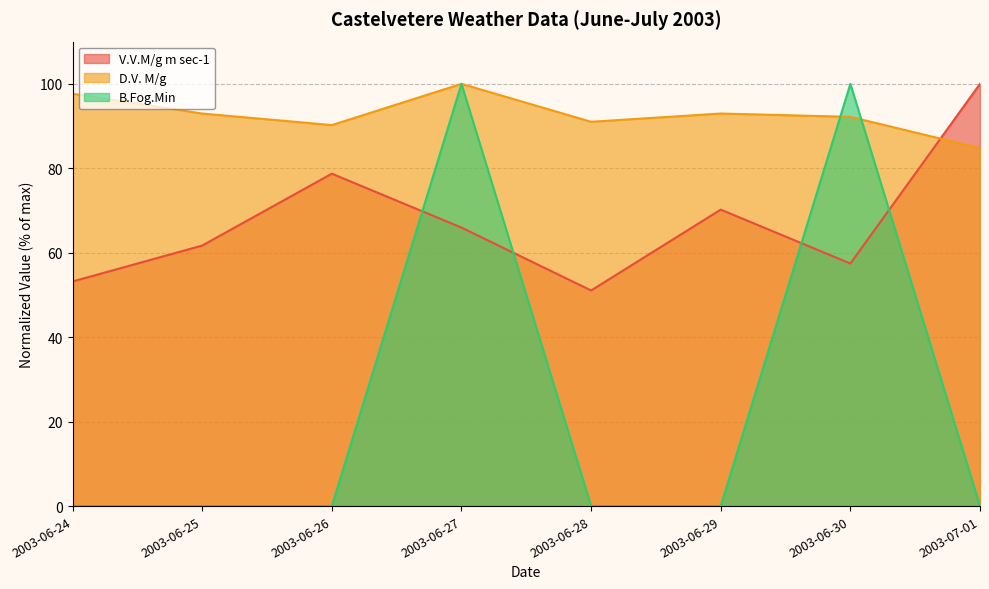

What is the highest value of the B.Fog.Min series?

100.0